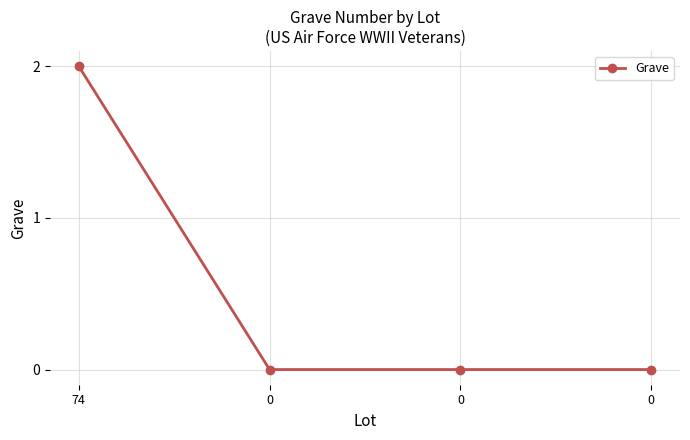

Is this an area chart (filled region under the line)?

No